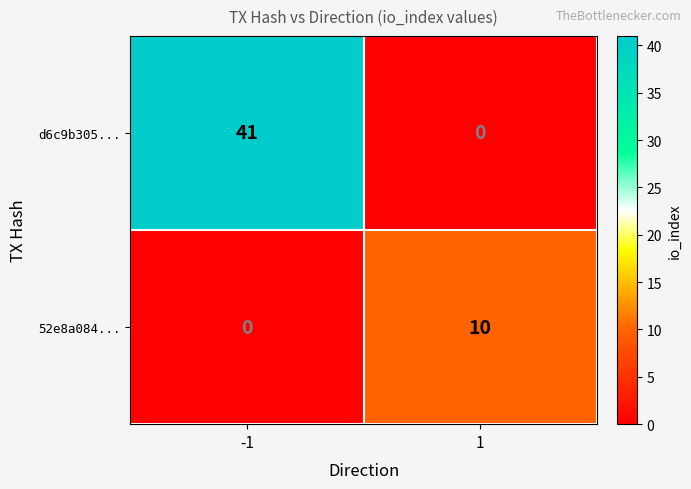

What is the sum of all d6c9b305... values?

41